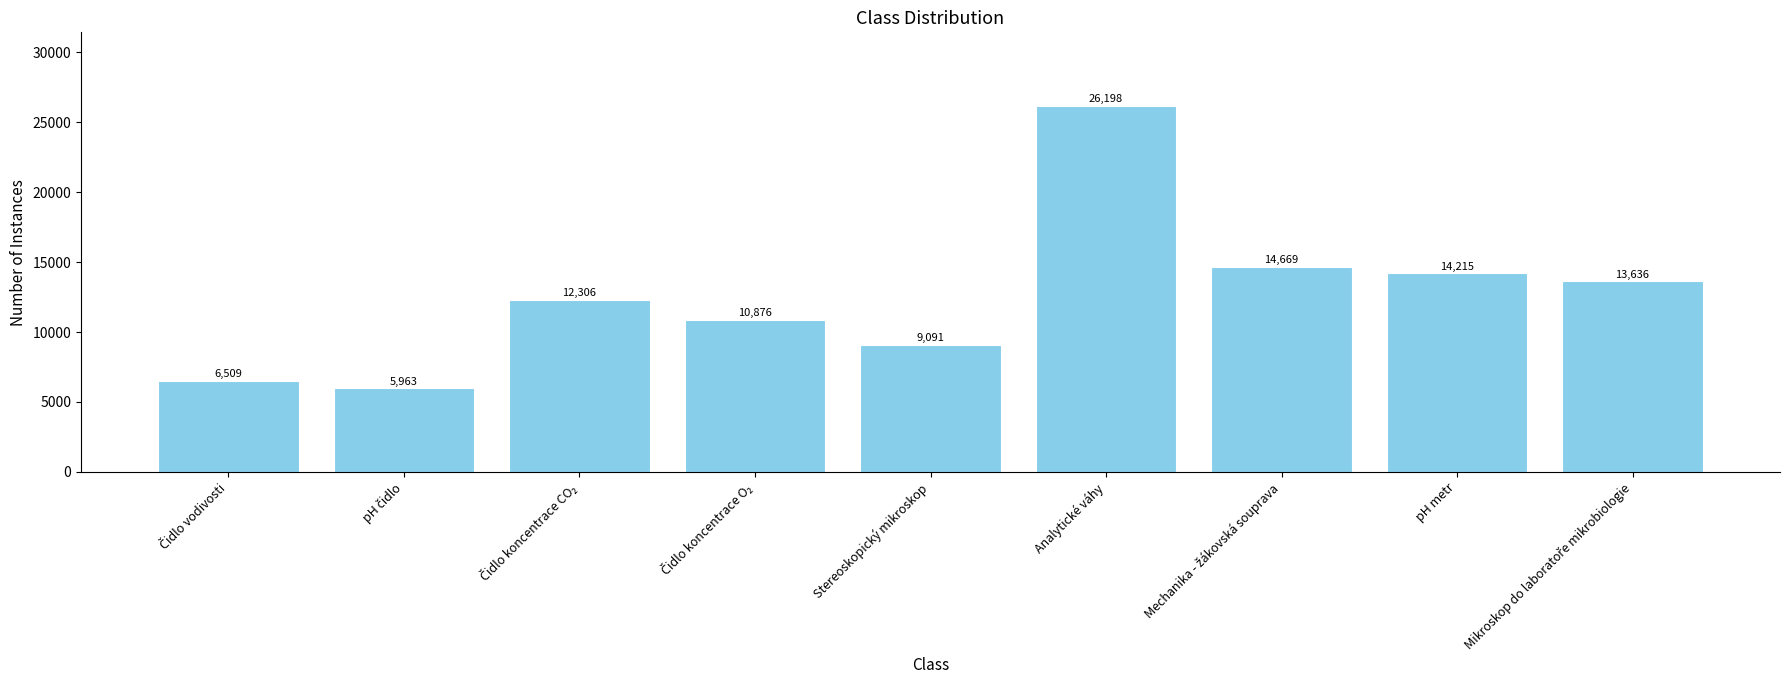

What is the minimum value shown in the chart?

5962.8